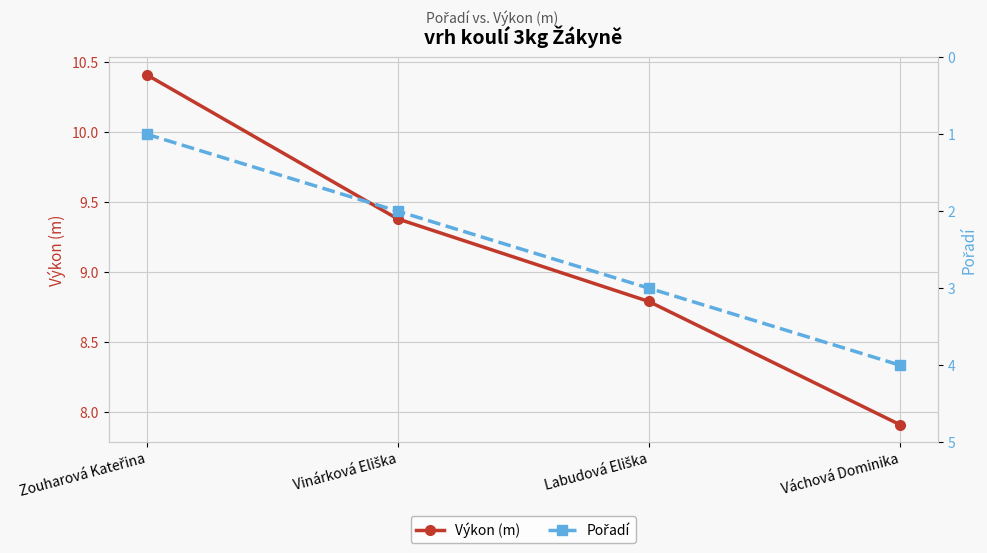

True or false: Výkon (m) and Pořadí intersect in this chart.

False